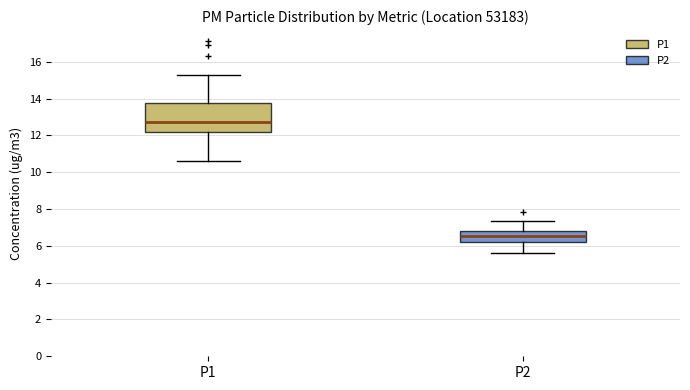

Which box is the tallest, from its lower edge to its upper edge?

P1